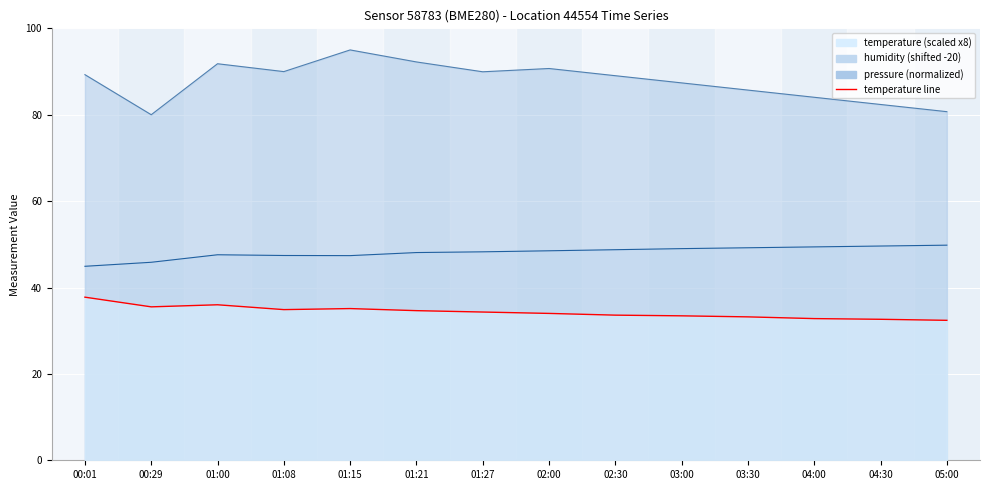

What is the difference between the maximum and second lowest values in the pressure line series?

14.3